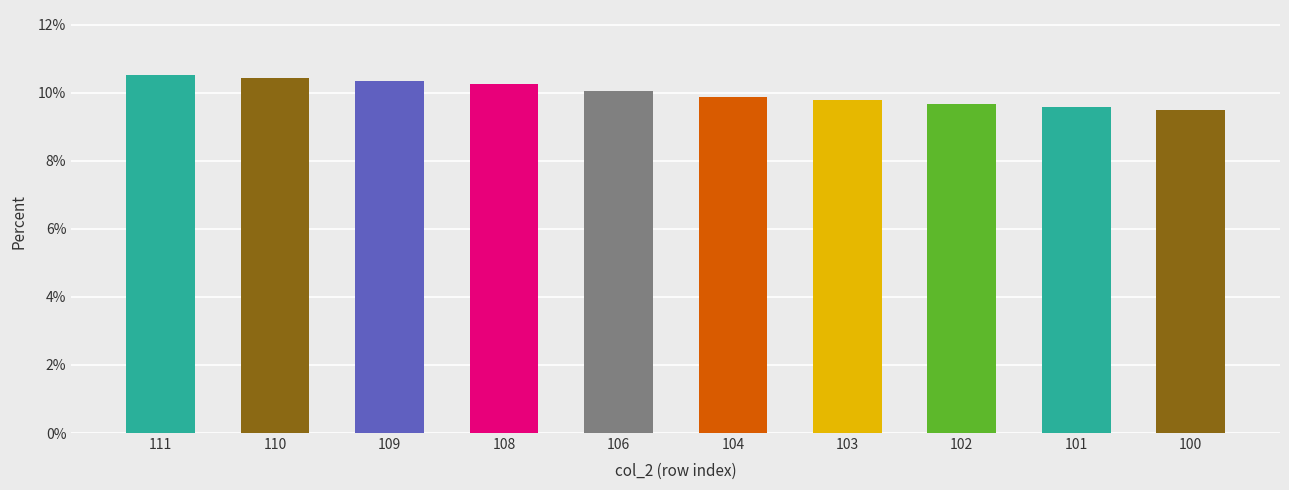

The value at 101 is 9.6. True or false?

True